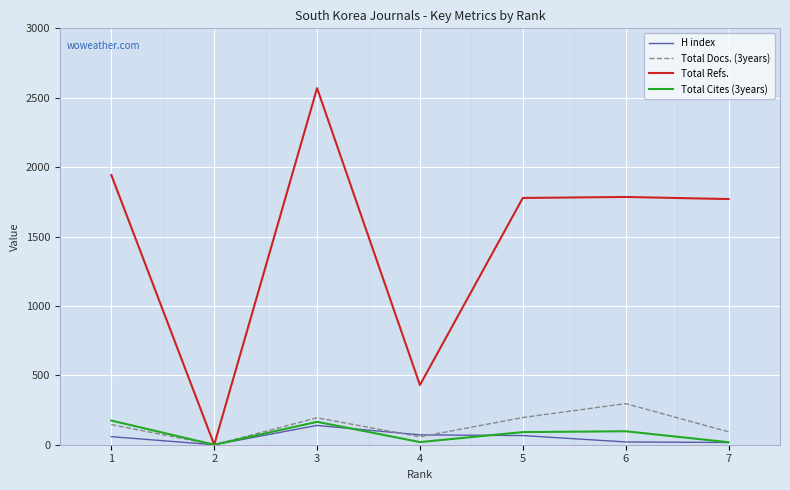

Which series has the largest total across all categories?

Total Refs.